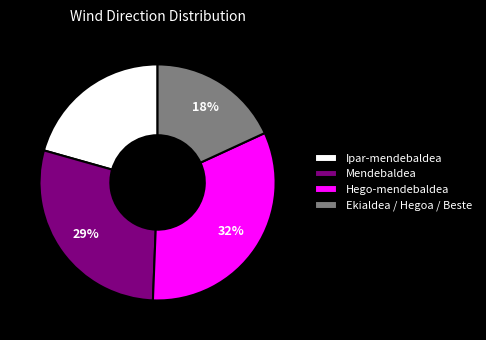

To the nearest percent, what percentage of the pie is Mendebaldea?

29%